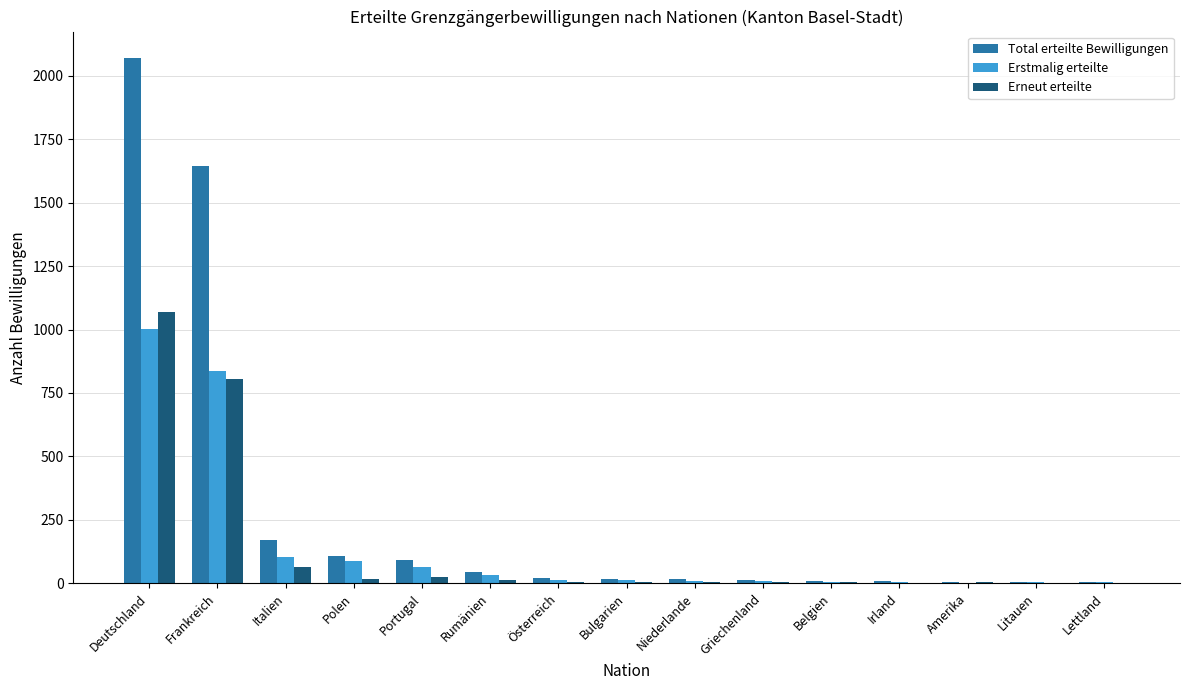

At which category is the sum across all series the highest?

Deutschland